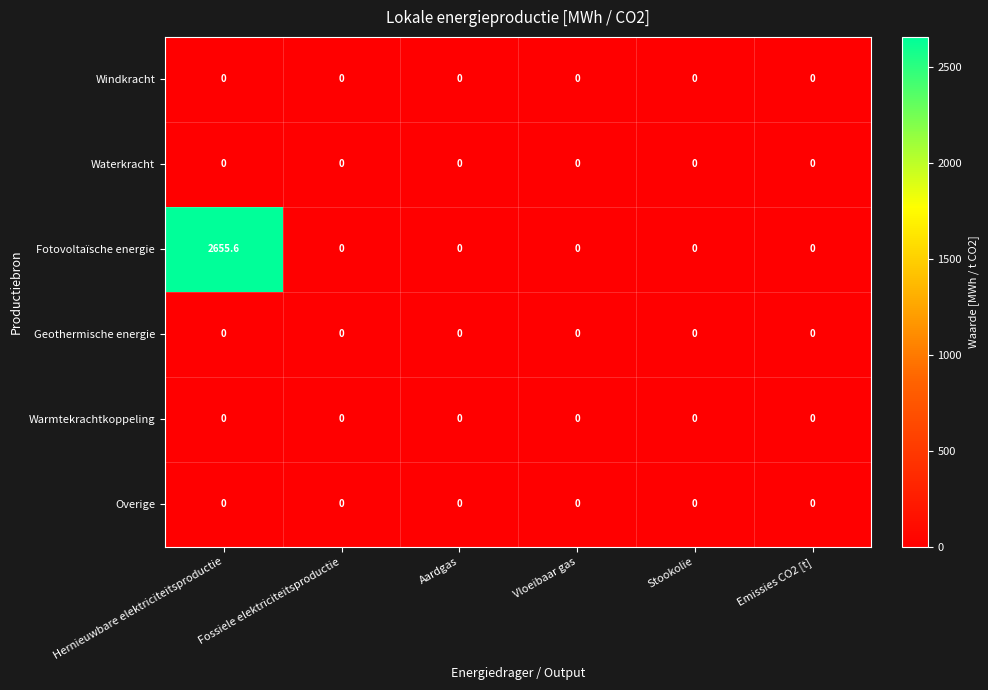

The Windkracht series shows 0.0 at Hernieuwbare elektriciteitsproductie. True or false?

True